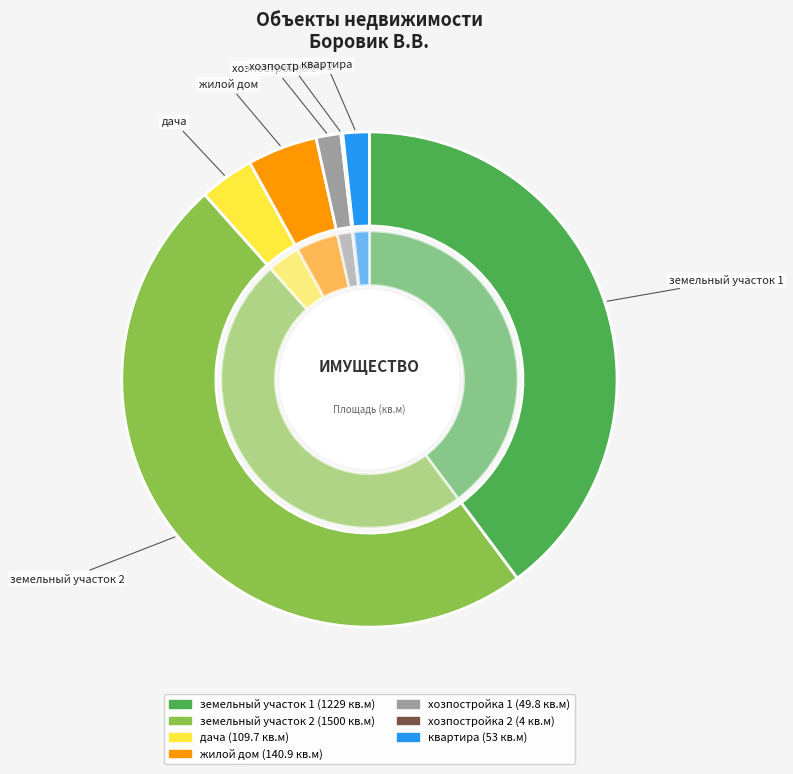

To the nearest percent, what is the combined percentage of земельный участок 1 and хозпостройка 2?

40%